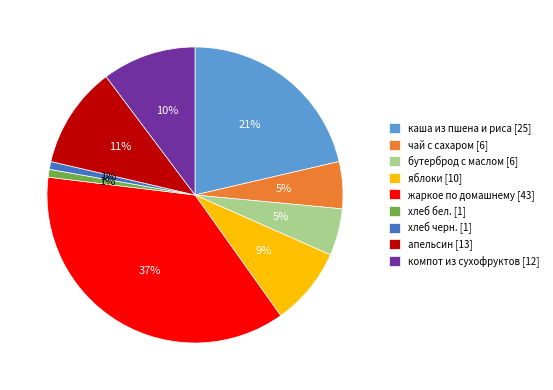

To the nearest percent, what is the average slice percentage?

11%